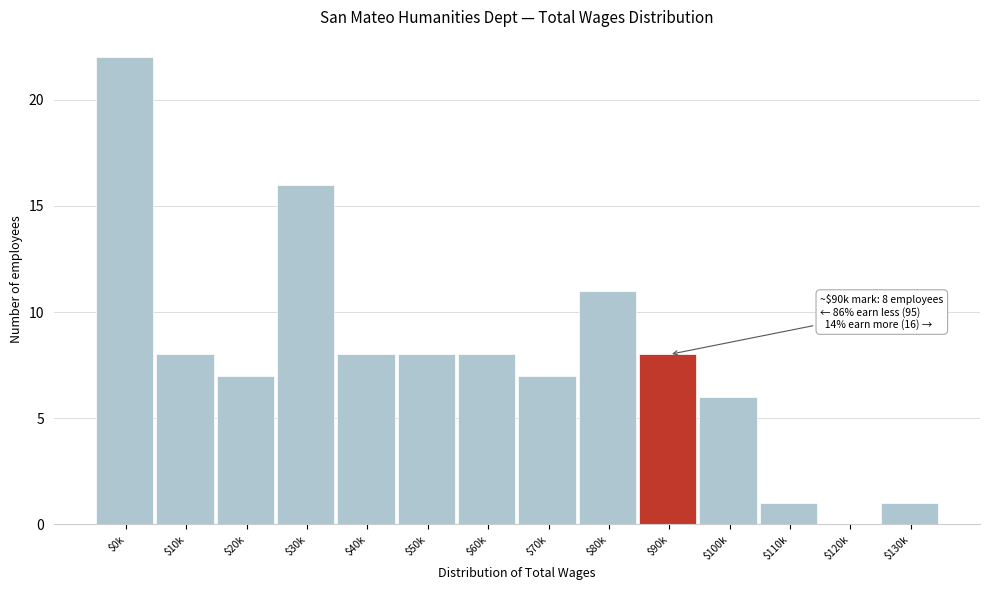

Is it true that the value at $50k is 14?

False